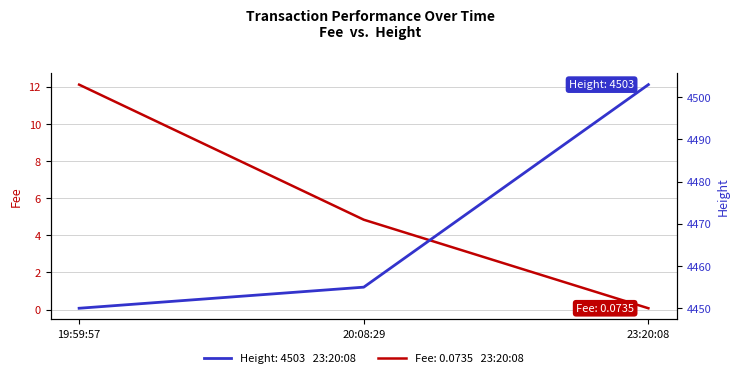

At how many categories does at least one series exceed 2789?

3